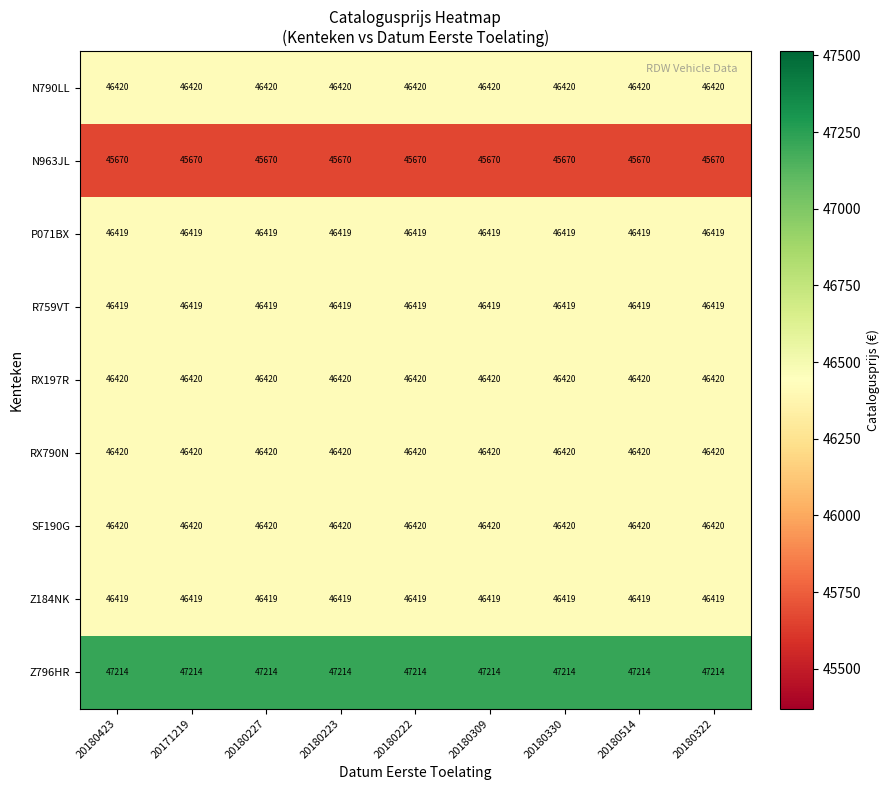

The value of Z184NK at 20180423 is 11833. True or false?

False